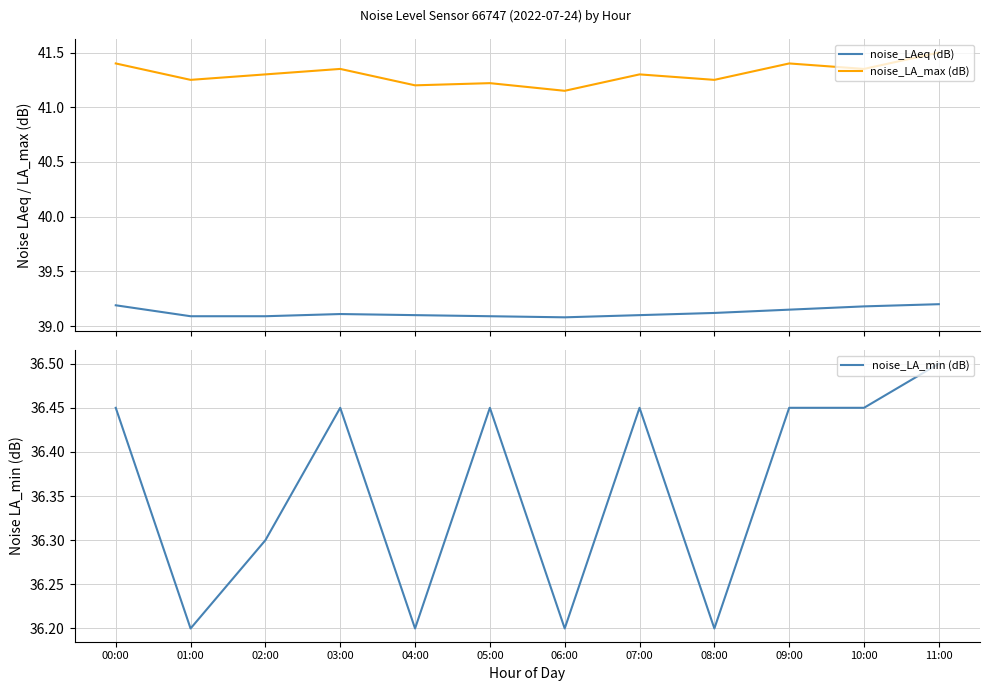

What is the difference between the second highest and second lowest values in the noise_LAeq (dB) series?

0.1